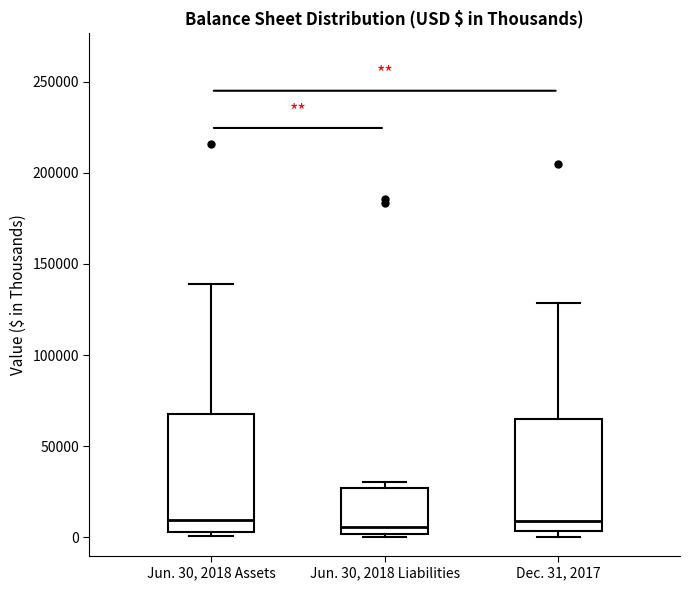

Where is the upper edge of the box for Jun. 30, 2018 Assets on the y-axis? The values are not printed on the chart, so give them approximately, as read against the axis.

70000